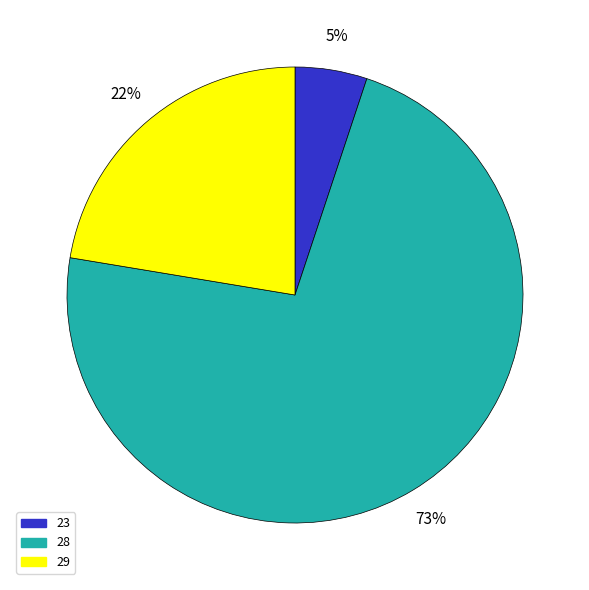

How many slices are in this pie chart?

3